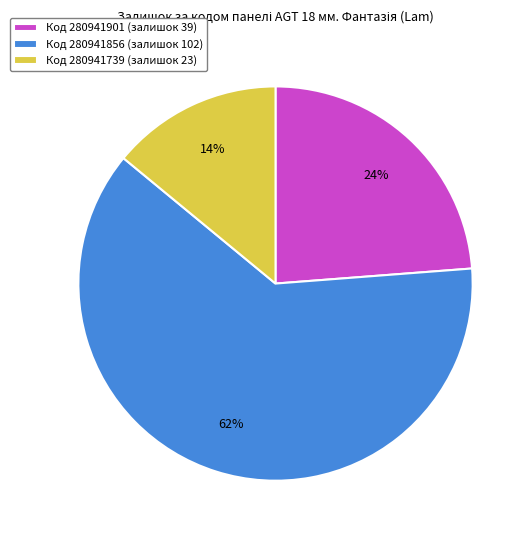

How many slices are in this pie chart?

3